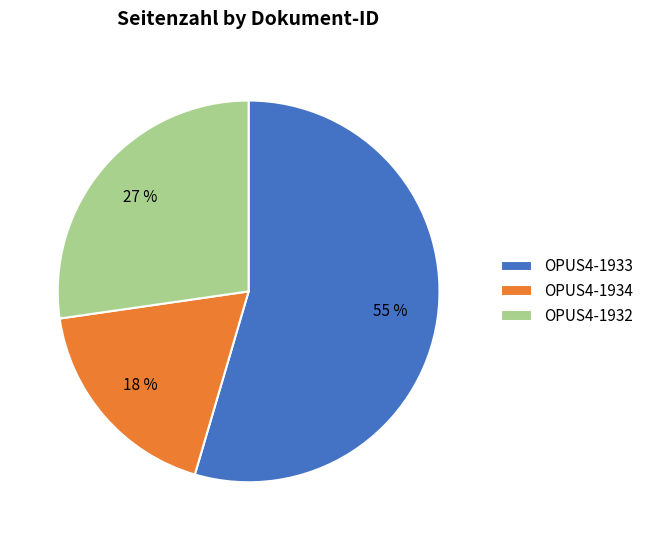

Is OPUS4-1933 the majority of the pie?

Yes